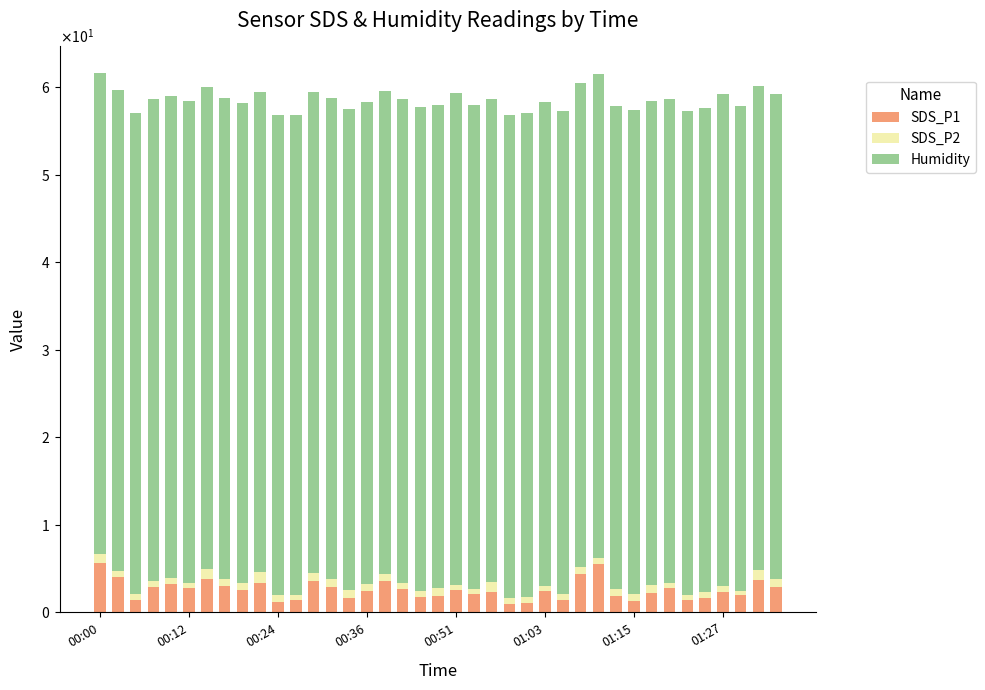

What are all the series names shown in the legend?

SDS_P1, SDS_P2, Humidity